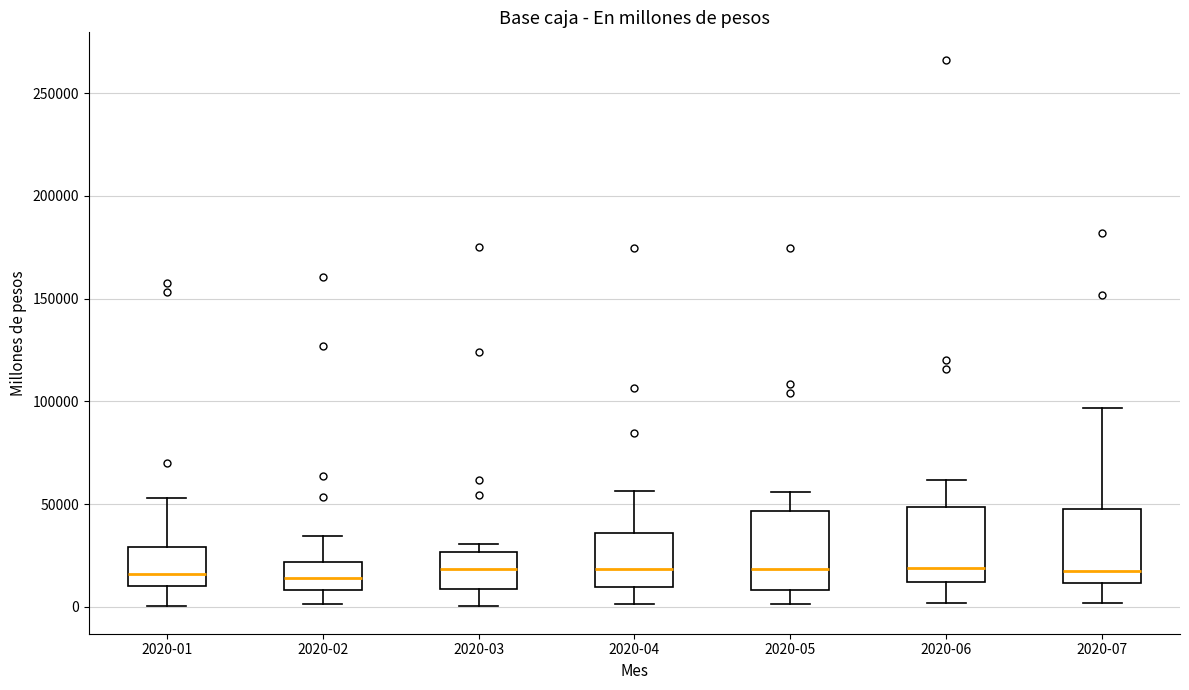

Where does the upper whisker of the box for 2020-01 end on the y-axis? The values are not printed on the chart, so give them approximately, as read against the axis.

55000